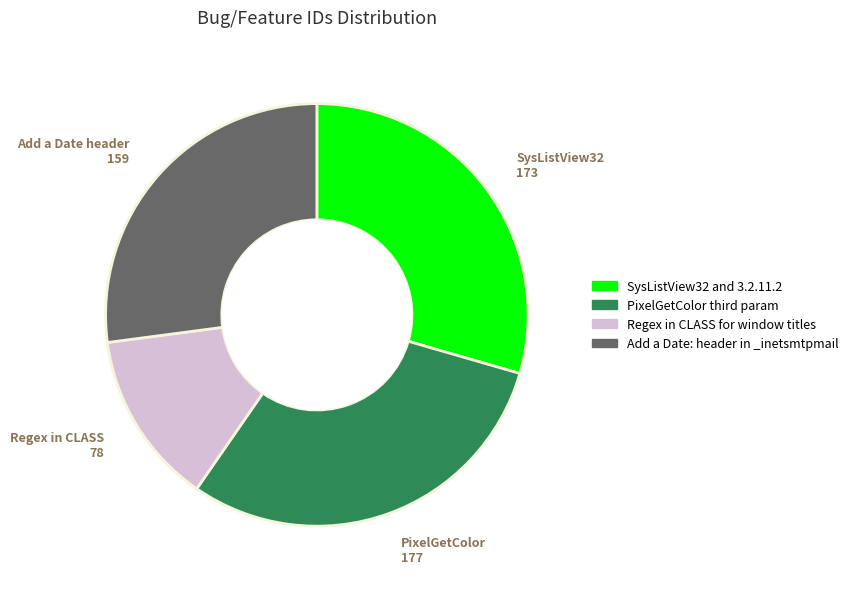

The PixelGetColor 177 slice represents 30% of the pie. True or false?

True